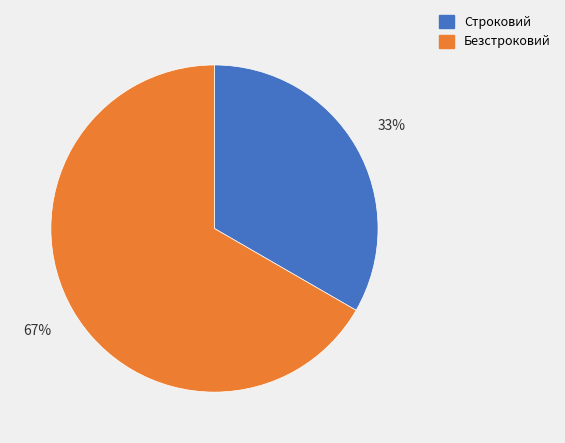

How many segments does this pie chart have?

2